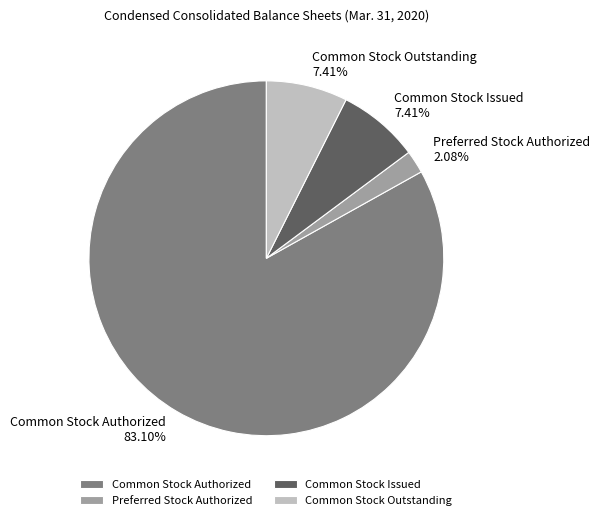

To the nearest percent, what is the difference between the Common Stock Issued and Common Stock Authorized slice percentages?

76%